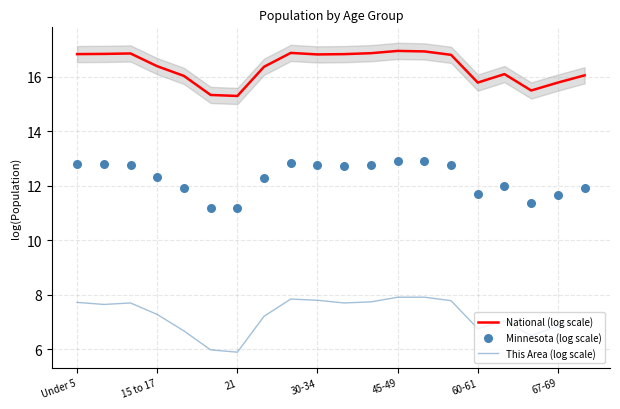

At how many categories does at least one series exceed 13?

20